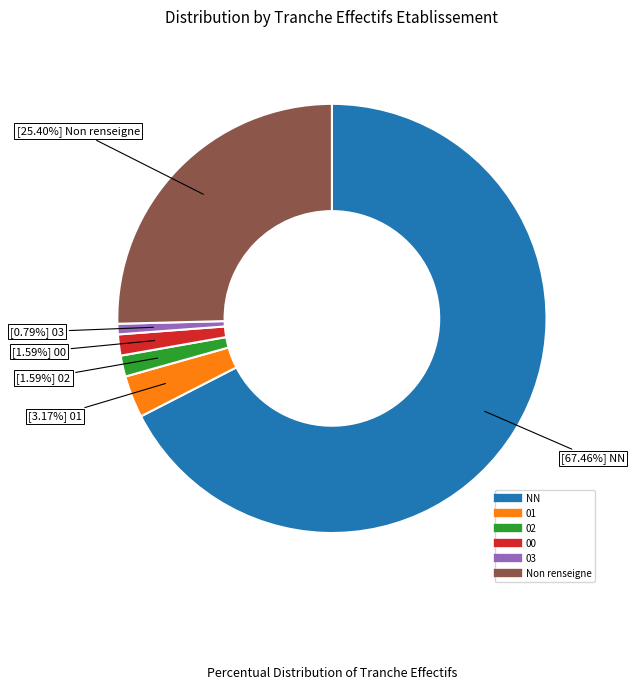

Is there any slice that represents more than half of the pie?

Yes